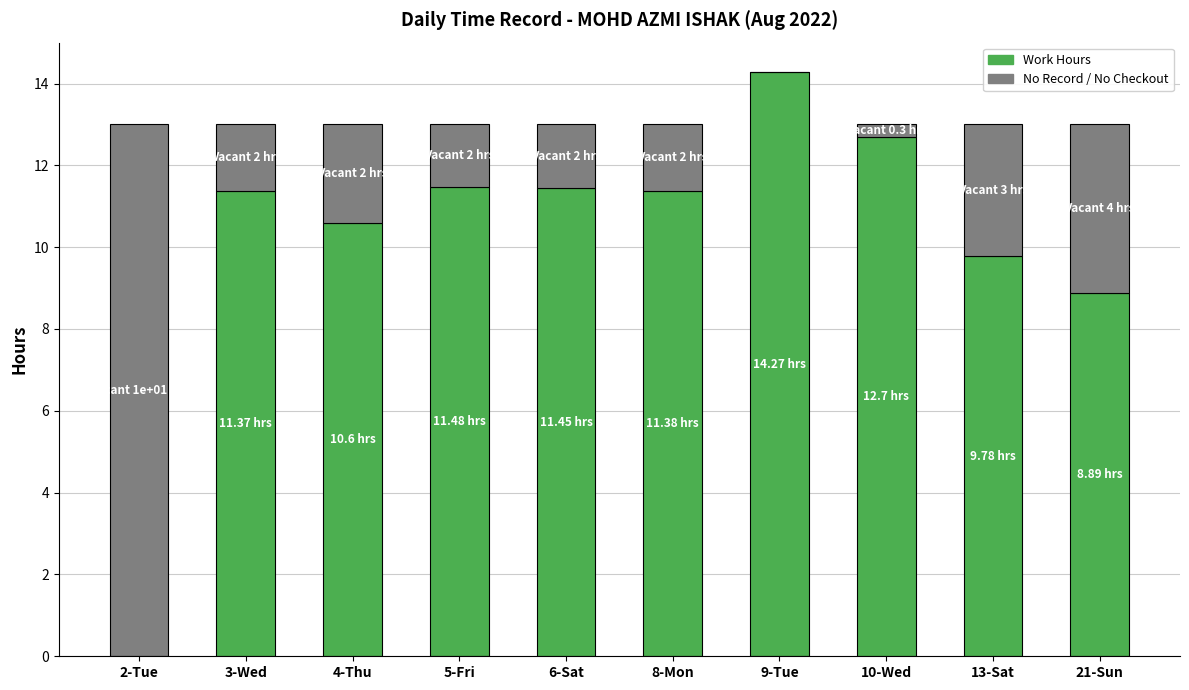

What is the total value across all series at 2-Tue?

13.0